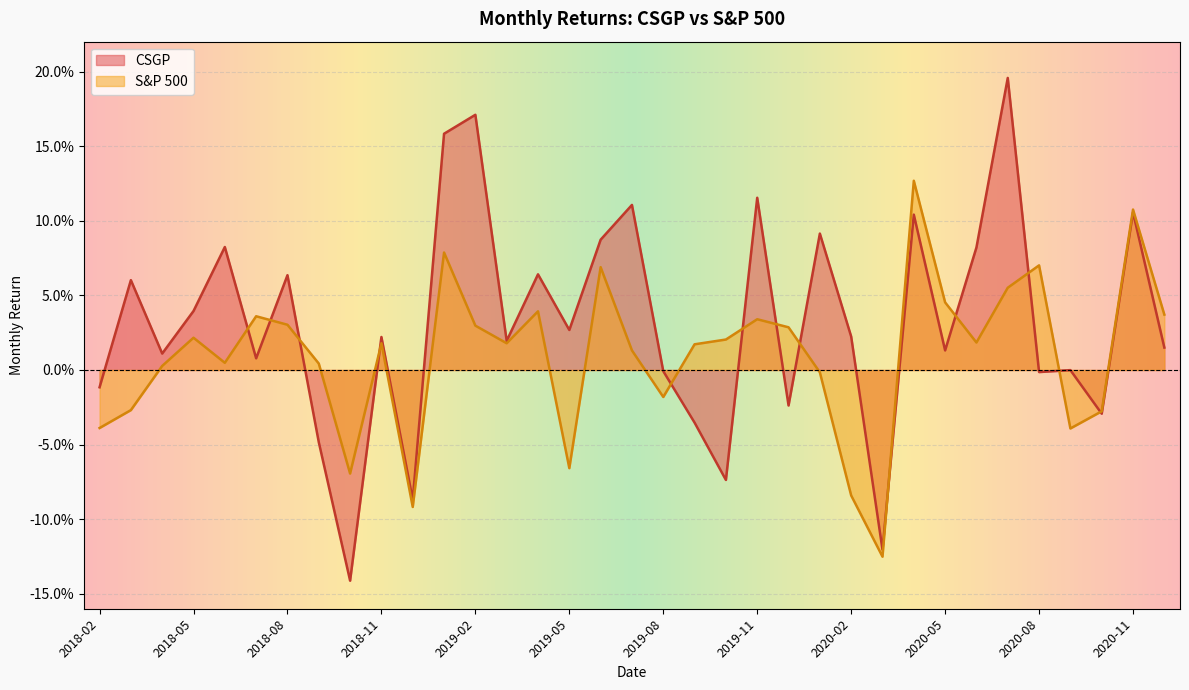

At which category does S&P 500 reach its first local valley?

2018-06